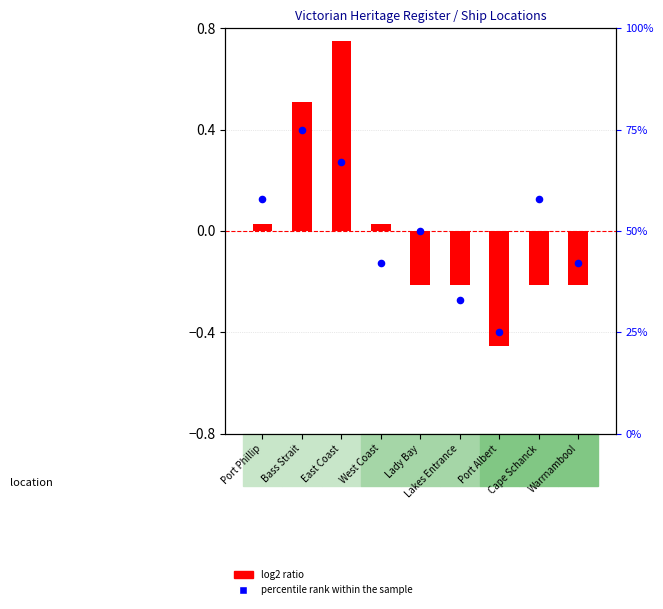

Which series has the largest total across all categories?

percentile rank within the sample